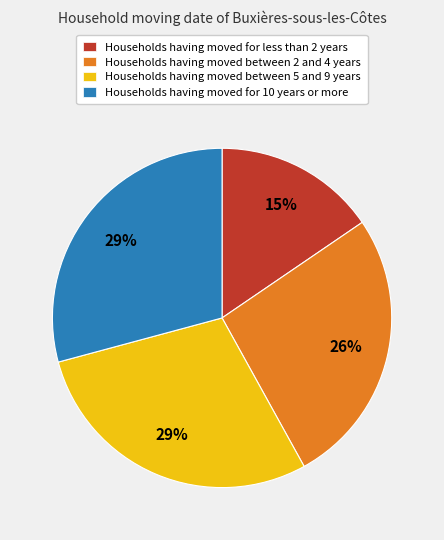

To the nearest percent, what is the average slice percentage?

25%